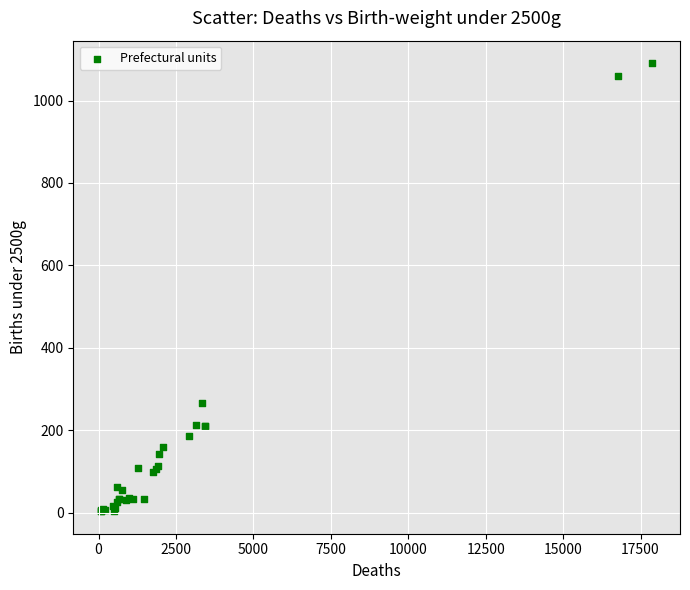

What Y value in the scatter plot is closest to 547?

267